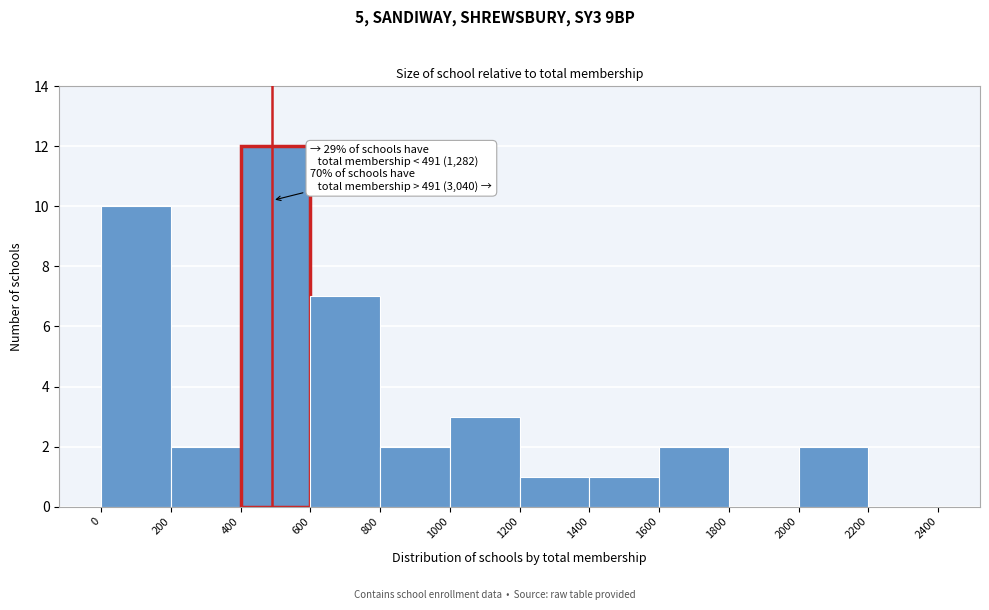

Over which range of the x-axis is the bar tallest?

400 to 600